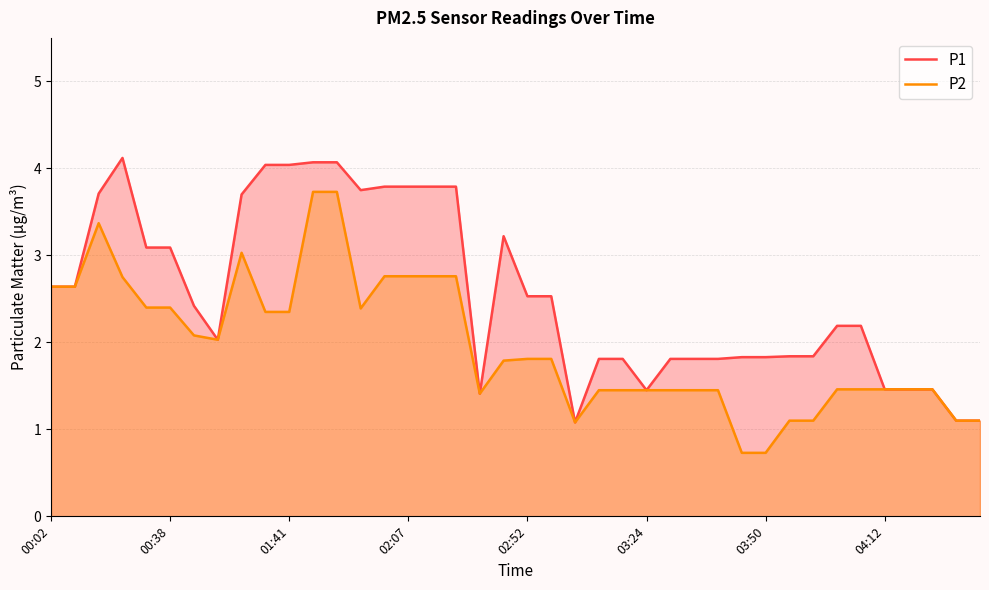

The P1 series shows 1.1 at 38. True or false?

True